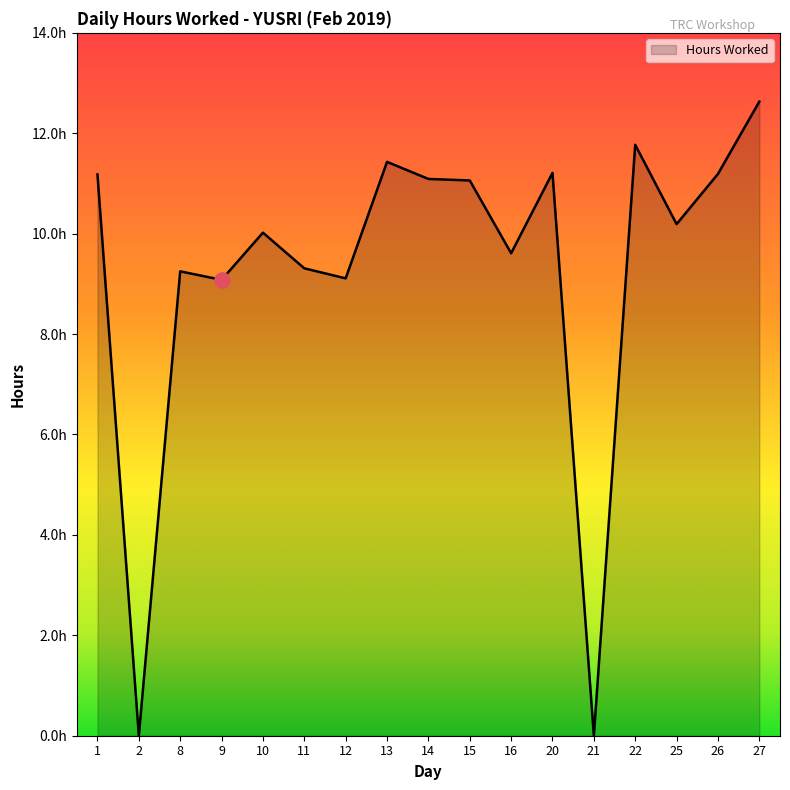

What is the change in value from 12 to 13?

+2.3